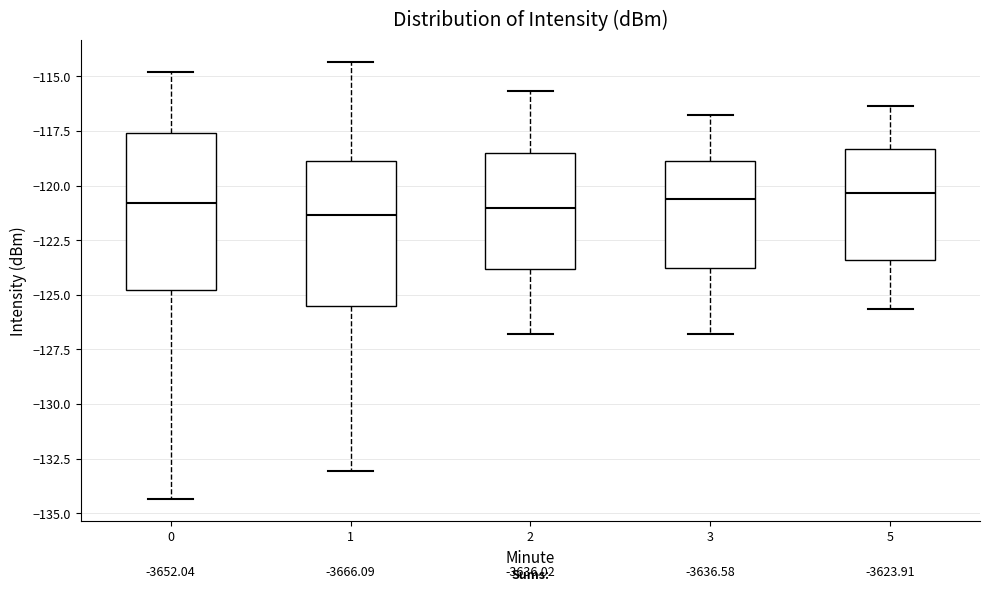

Comparing the boxes themselves (not the whiskers), which one is the tallest?

0